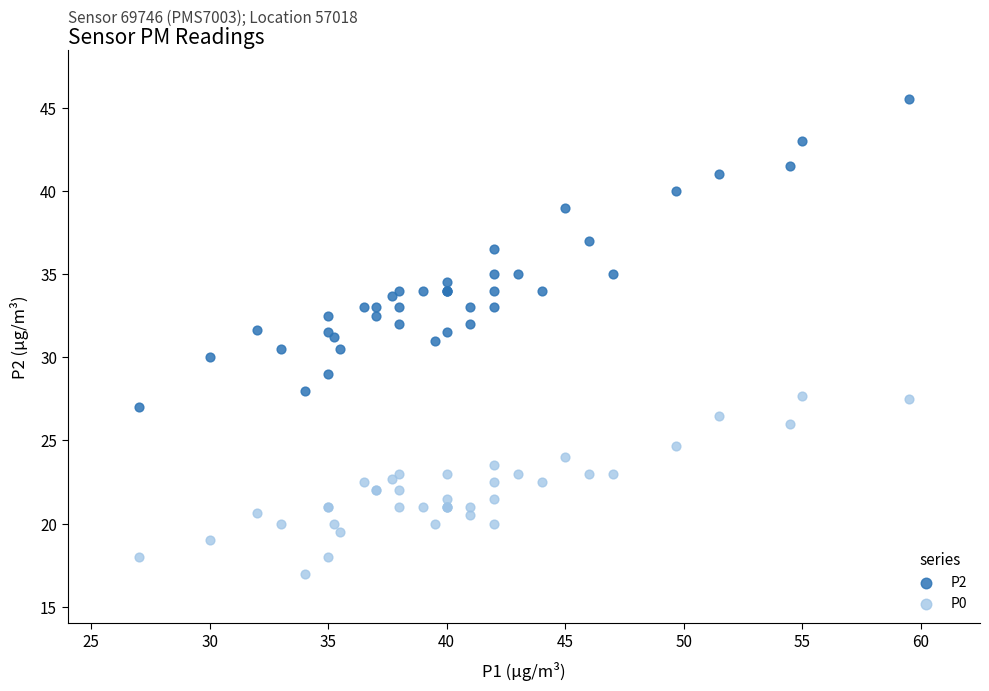

Which series has the widest spread of Y values?

P2